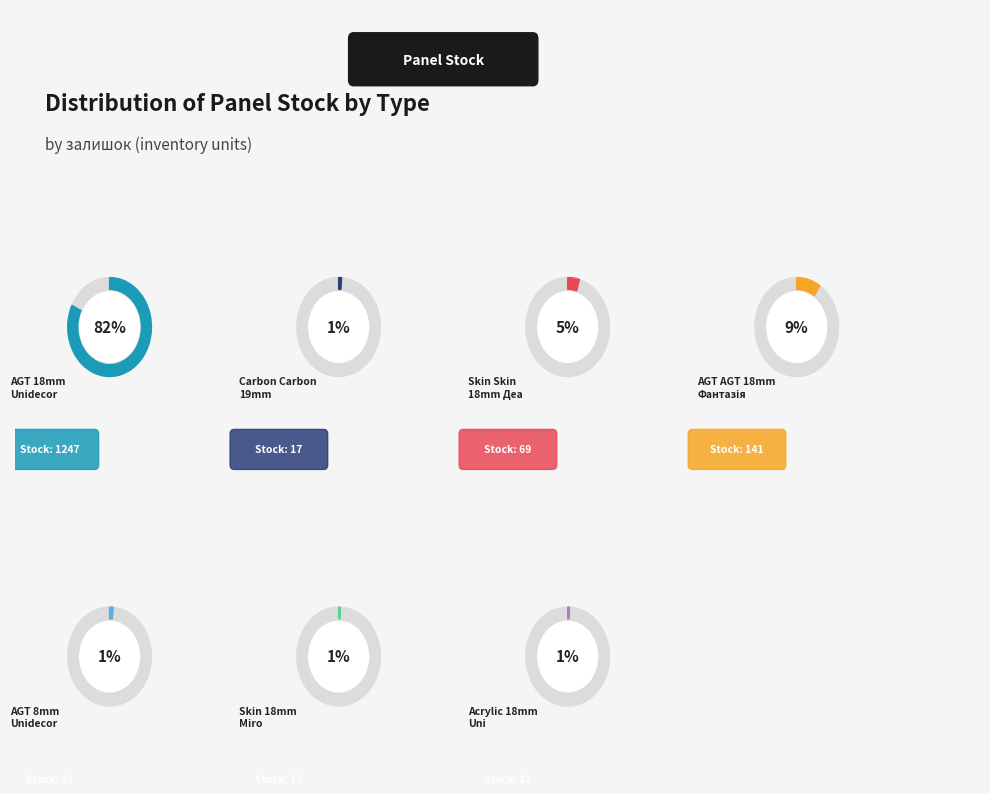

What is the change in value from AGT panel 18 mm. Unidecor to Skin panel 18 mm. Miro?

-1236